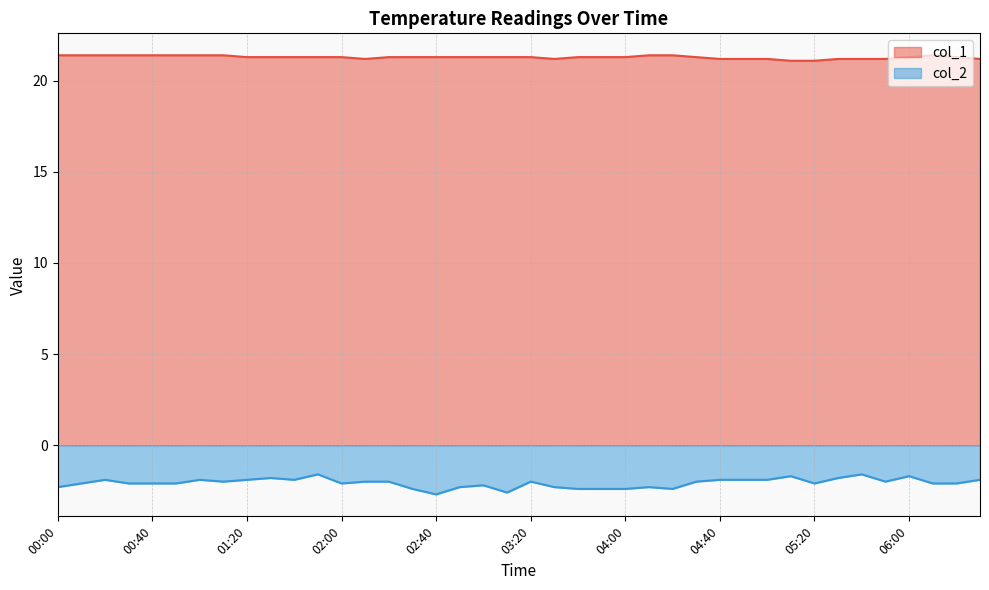

Which series changed the most between 00:10 and 06:10?

col_1